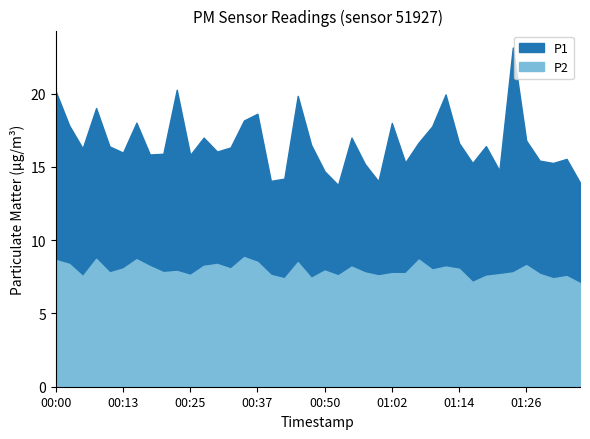

Which series has the largest total across all categories?

P1